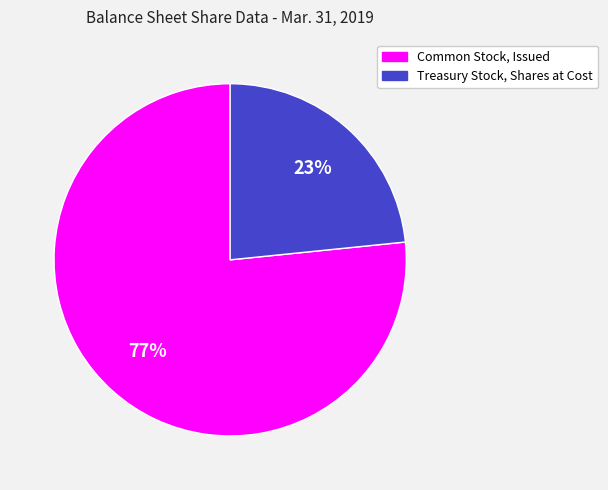

How many slices are in this pie chart?

2